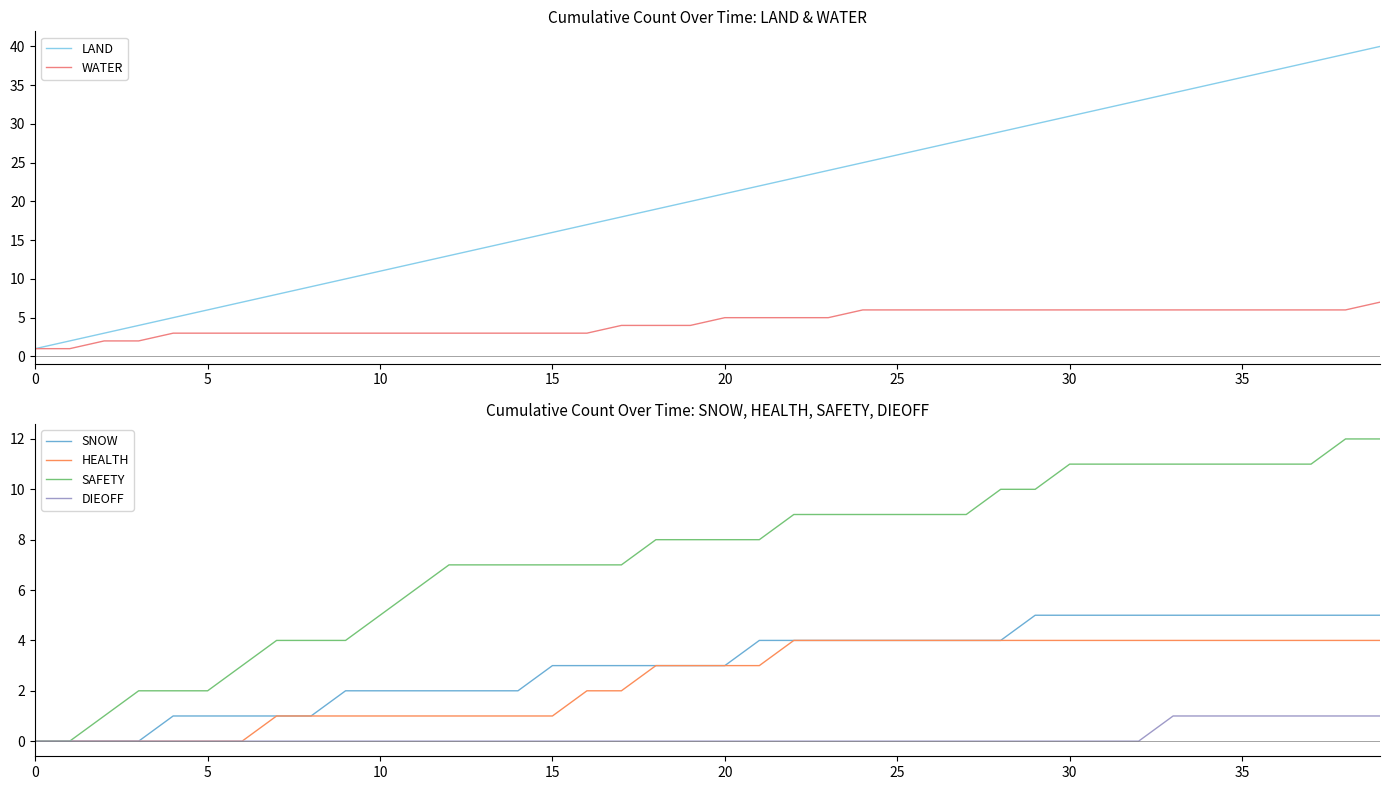

How many data points in SAFETY are less than 8?

18